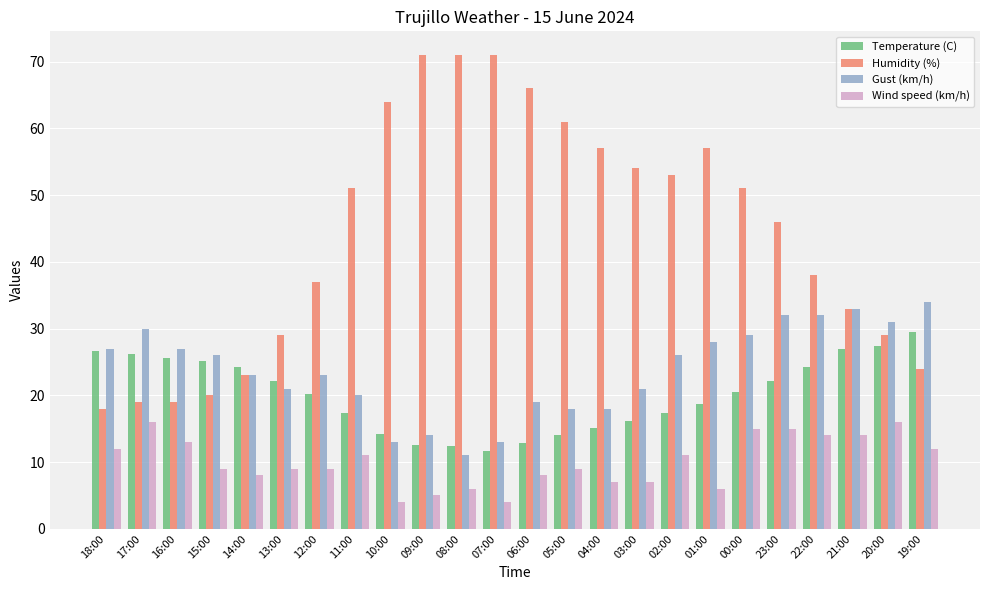

What are all the series names shown in the legend?

Temperature (C), Humidity (%), Gust (km/h), Wind speed (km/h)